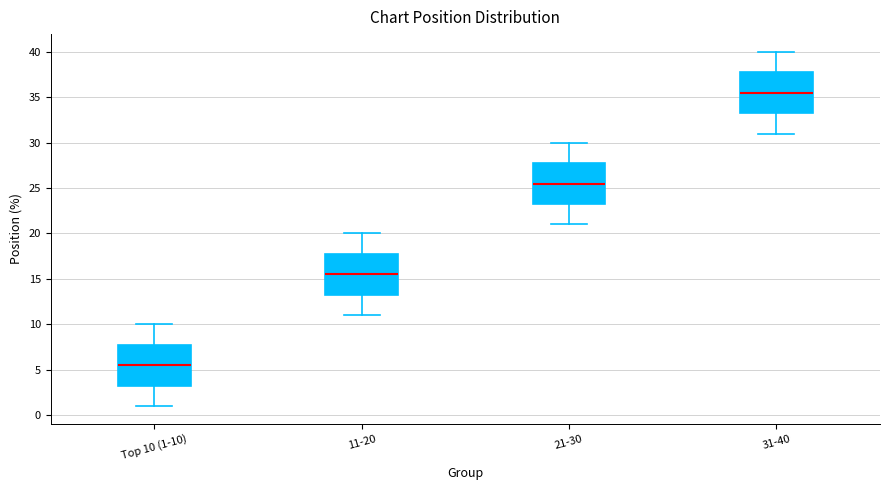

Reading left to right, transcribe this box plot: for each box, give where its median line is, the range the box spans, and where its two whiskers end, as read against the y-axis. The values are not printed on the chart, so give them approximately, as read against the axis.

Top 10 (1-10): median 5.5, box 3.5 to 8.0, whiskers 1.0 to 10.0
11-20: median 15.5, box 13.5 to 18.0, whiskers 11.0 to 20.0
21-30: median 25.5, box 23.5 to 28.0, whiskers 21.0 to 30.0
31-40: median 35.5, box 33.5 to 38.0, whiskers 31.0 to 40.0